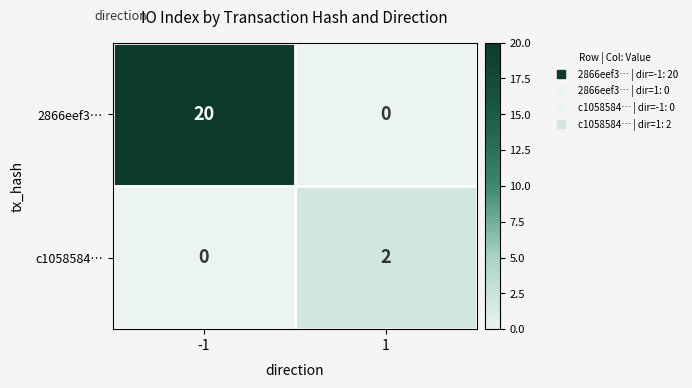

Reading right to left, transcribe all the data shown in this chart.

2866eef3…: 1=0	-1=20
c1058584…: 1=2	-1=0